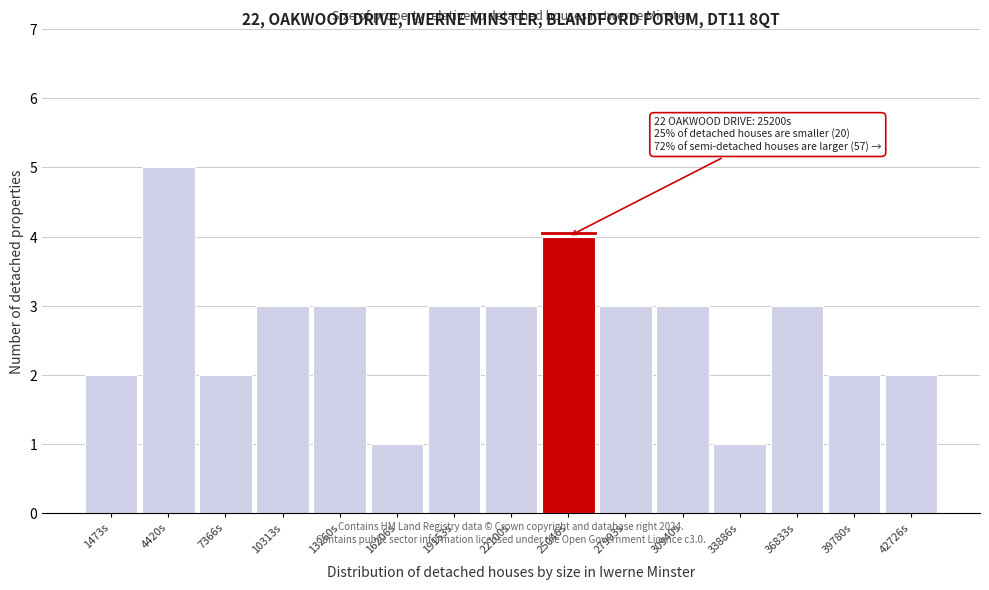

Which range on the x-axis has the tallest bar?

3000 to 6000